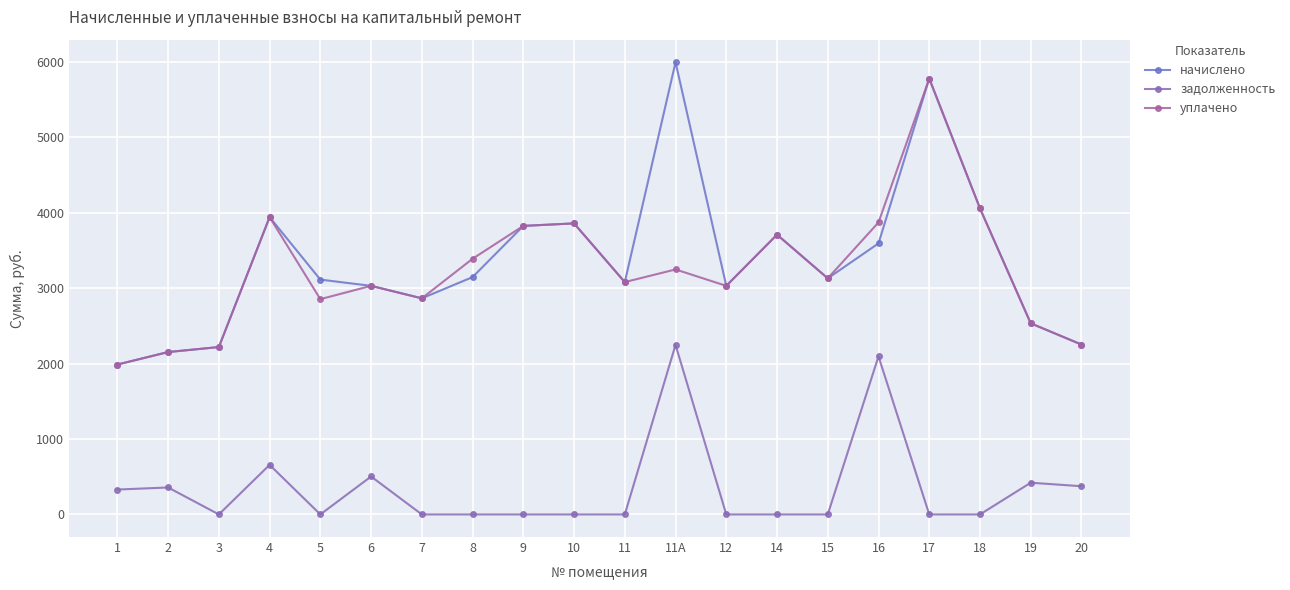

How many lines are shown in the chart?

3